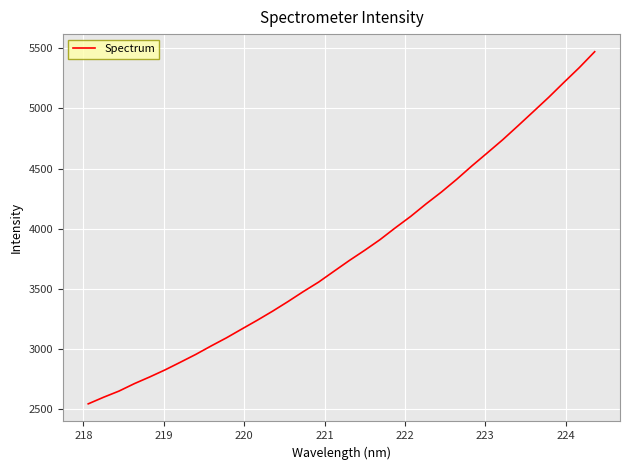

What is the greatest value displayed?

5472.8